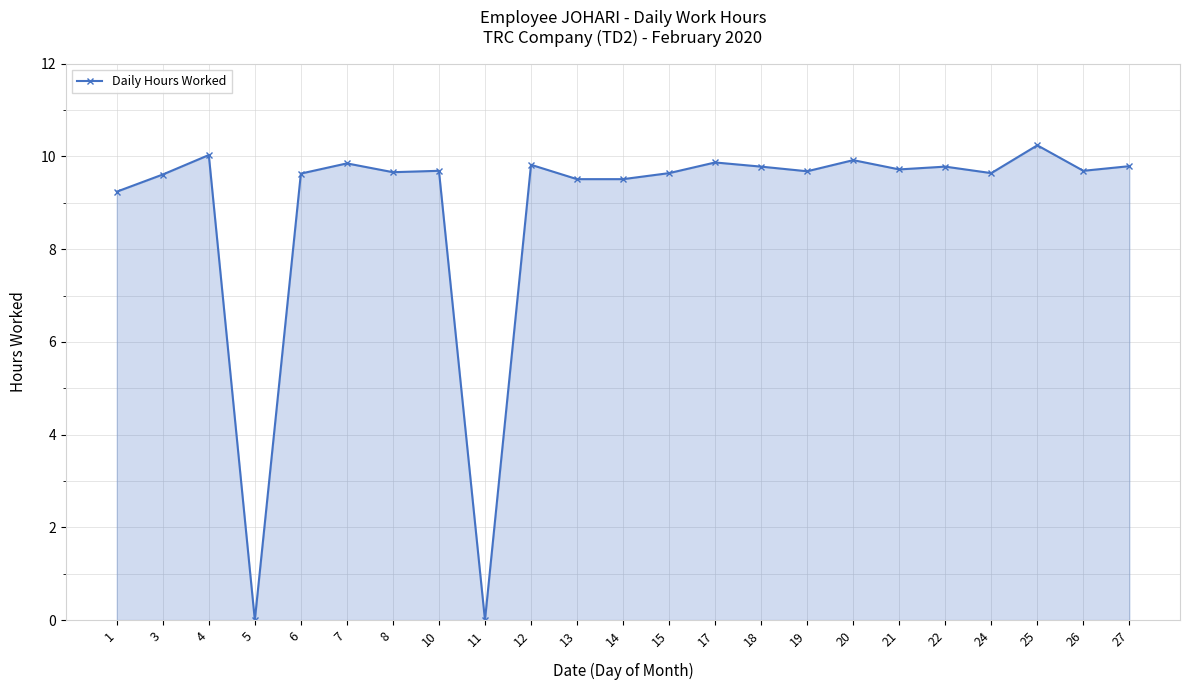

What is the value of the 20th point from the left?

9.6